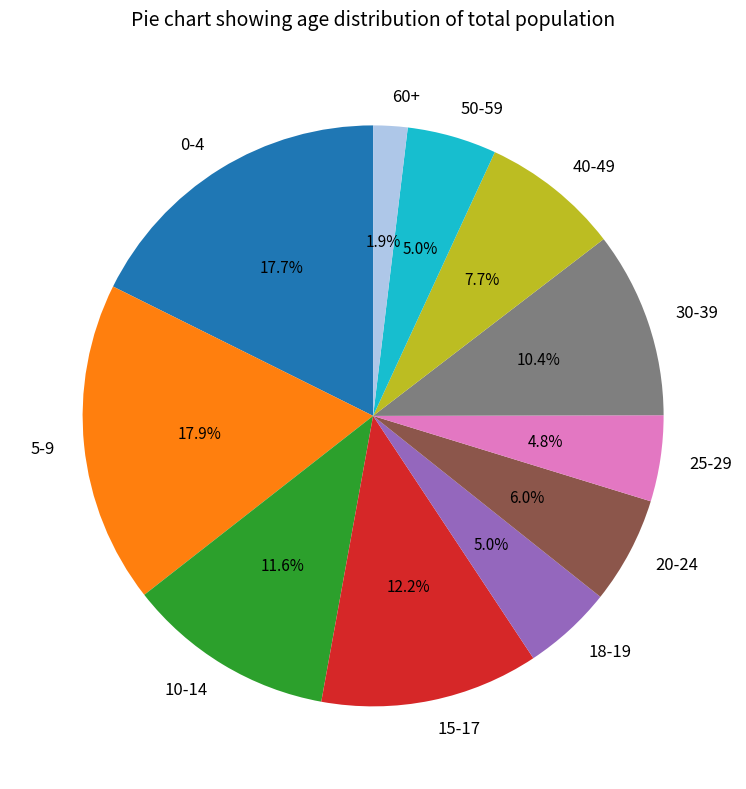

Is there a majority slice in this chart?

No